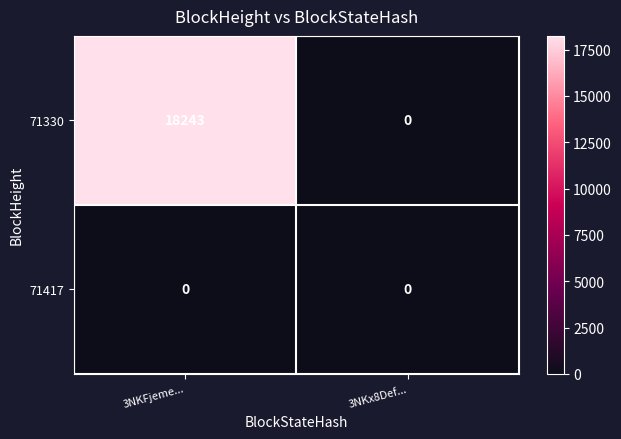

Reading left to right, list all the values displayed in this chart.

71330: 18243	0
71417: 0	0